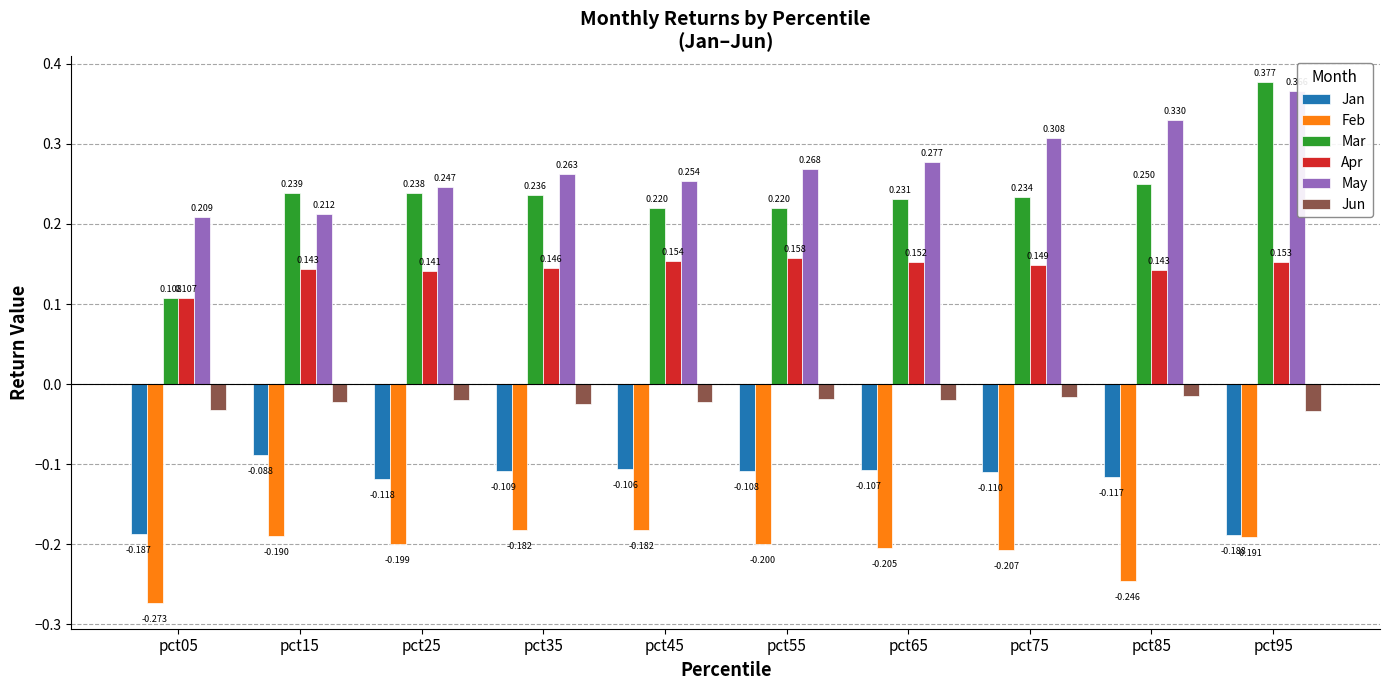

Rank the categories by Jan value from lowest to highest.

pct95, pct05, pct25, pct85, pct75, pct35, pct55, pct65, pct45, pct15